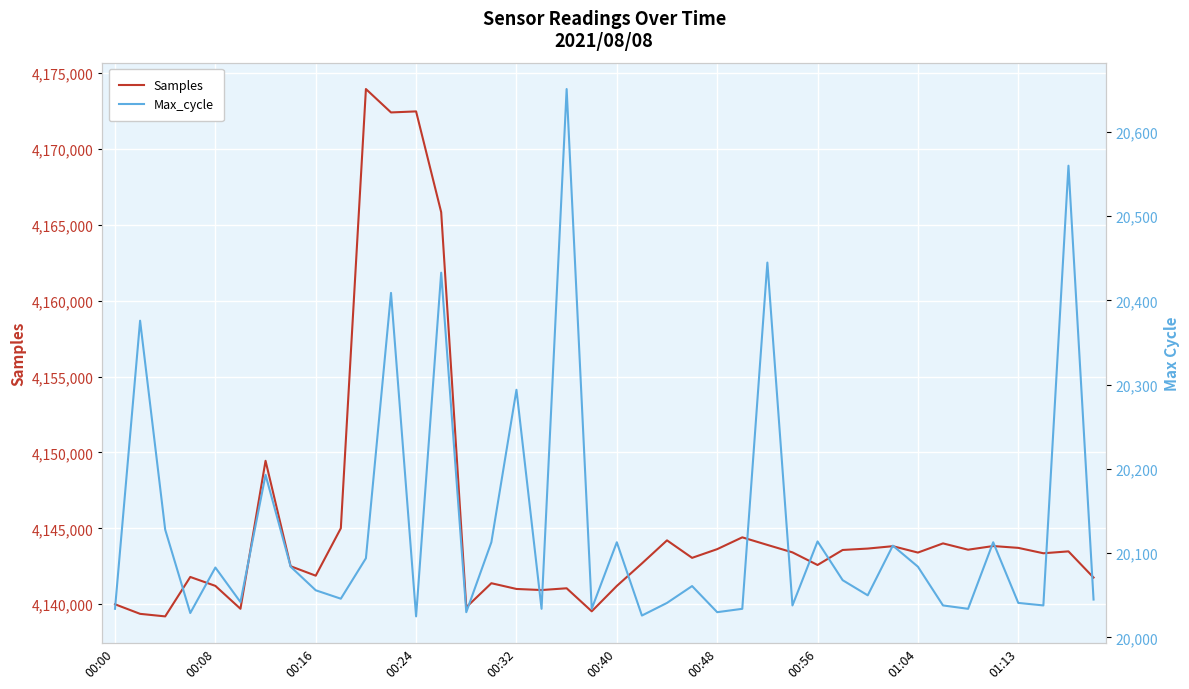

What is the maximum value for Samples?

4173962